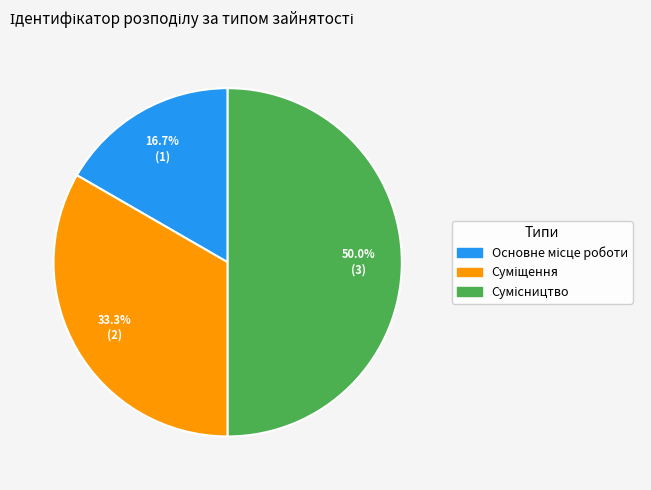

Is there a majority slice in this chart?

No